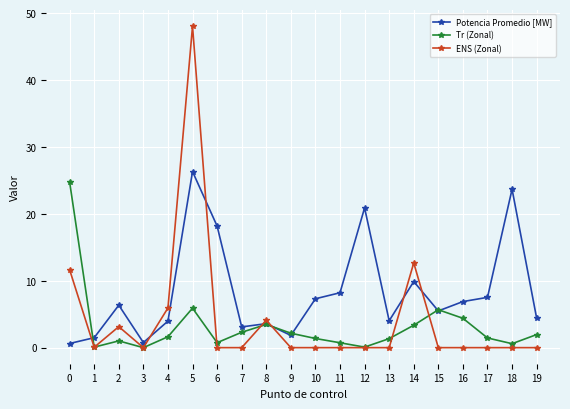

Does the chart display data point markers on the line(s)?

Yes